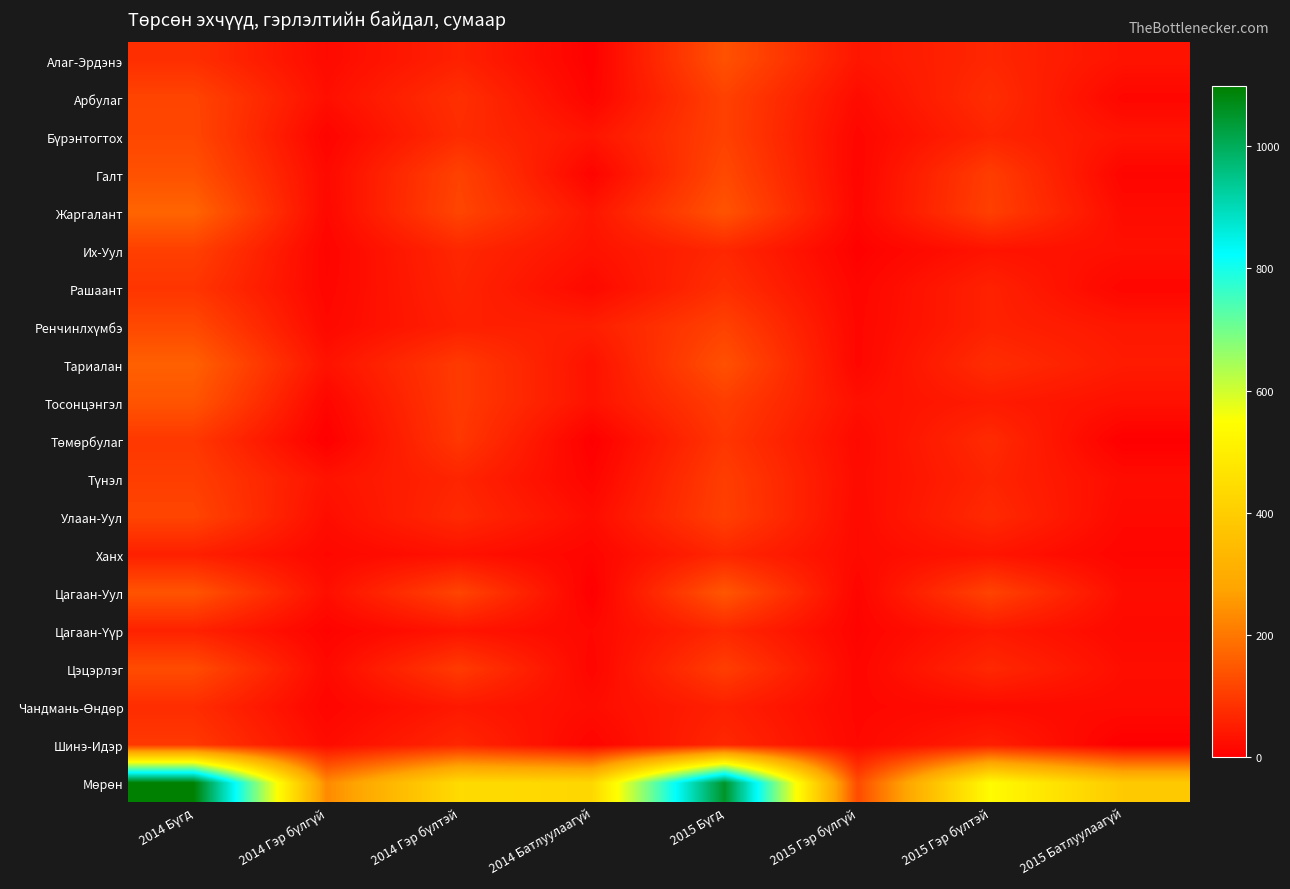

Which series has the widest spread of values?

Мөрөн